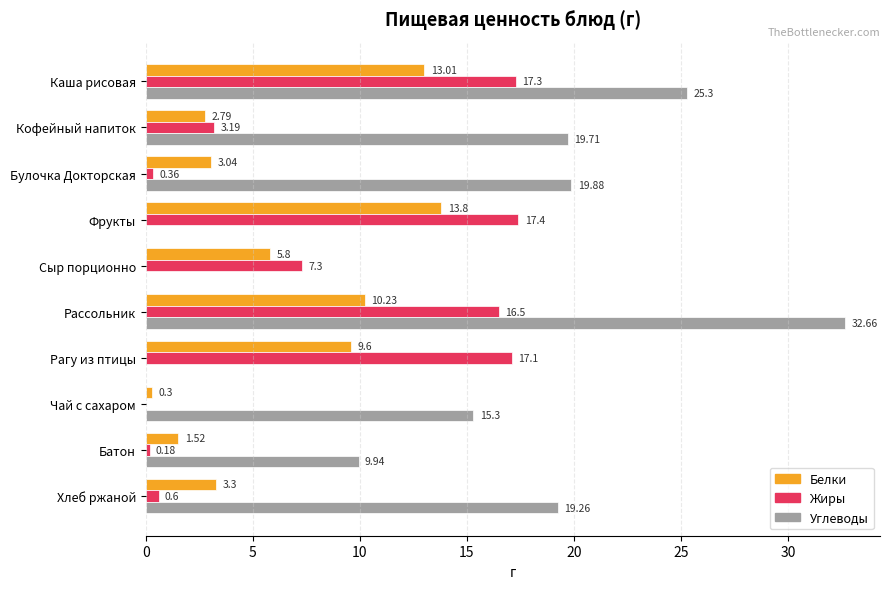

Between Рассольник and Хлеб ржаной, which series saw the biggest shift?

Жиры